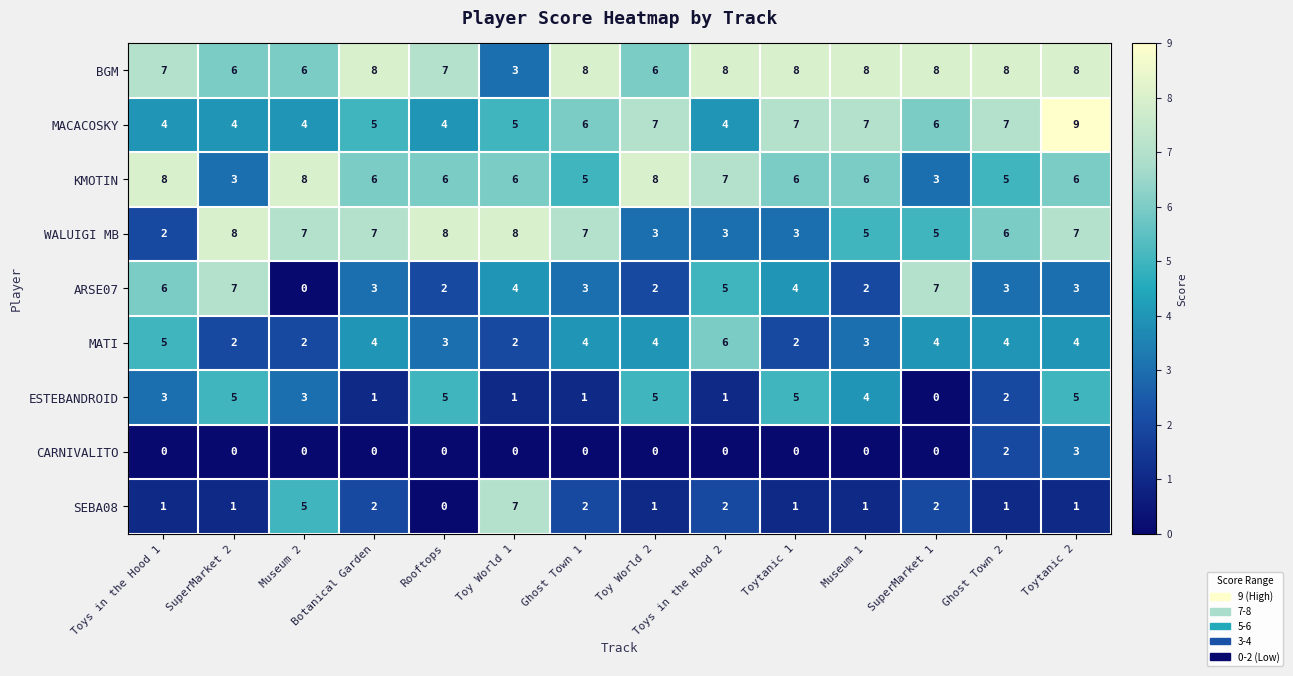

What is the spread (max minus min) of values at Toy World 1?

8